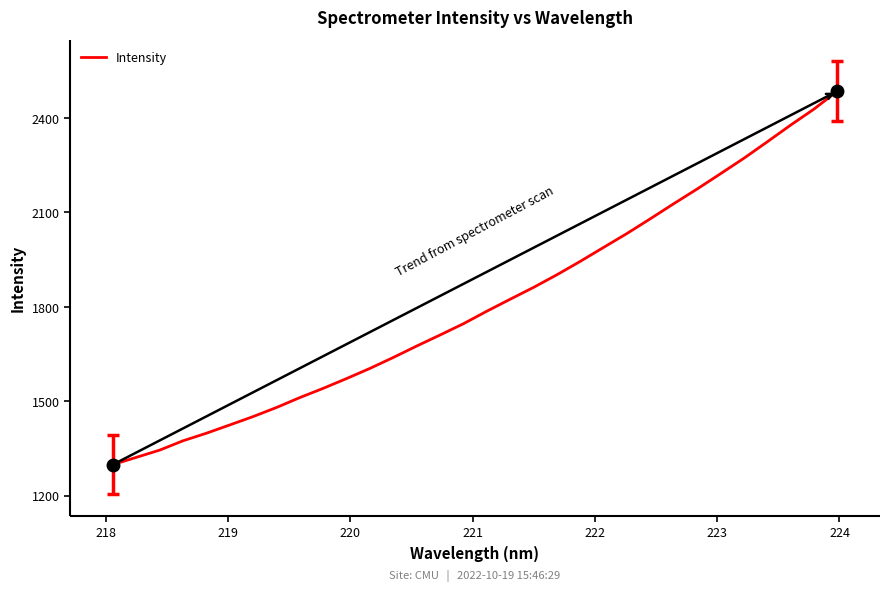

What is the maximum value for Intensity?

2484.4